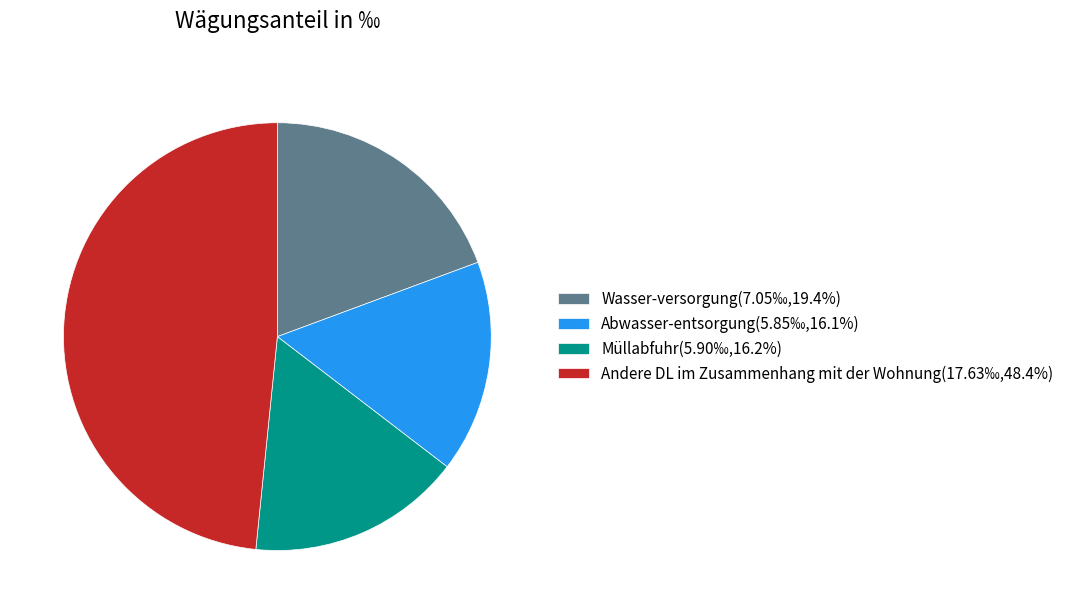

Does Wasser-versorgung(7.05‰,19.4%) represent more than half of the total?

No